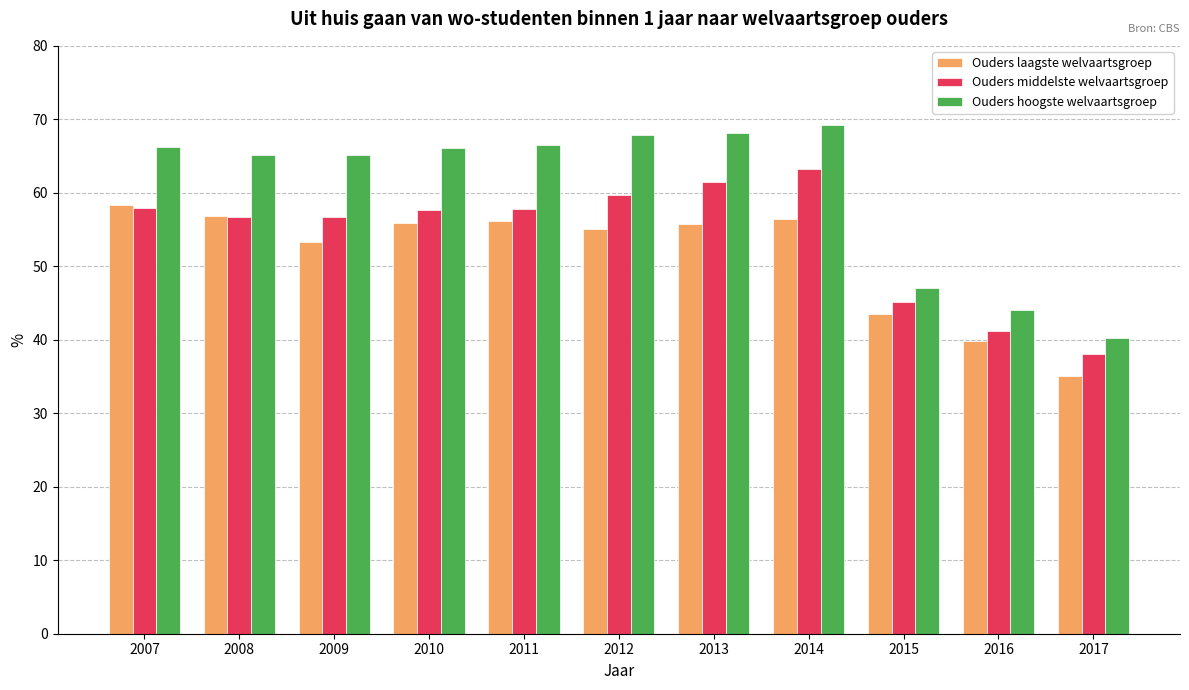

What is the sum of the Ouders hoogste welvaartsgroep values at 2015 and 2013?

115.2